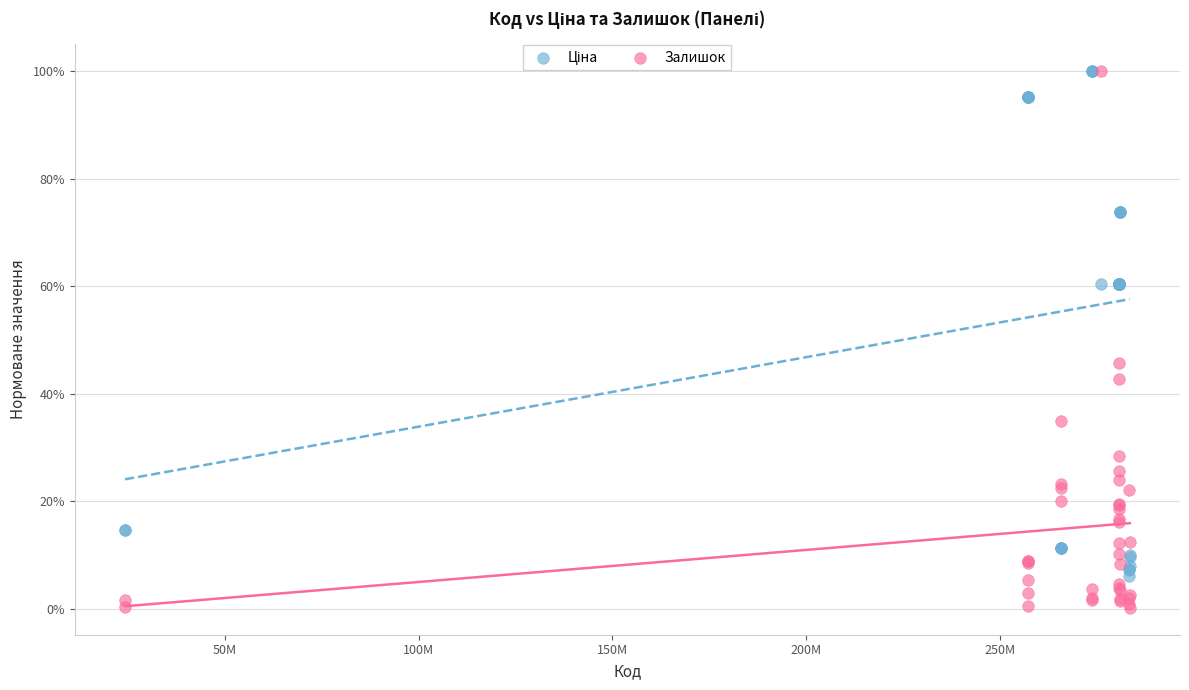

Which series has the widest spread of Y values?

Залишок